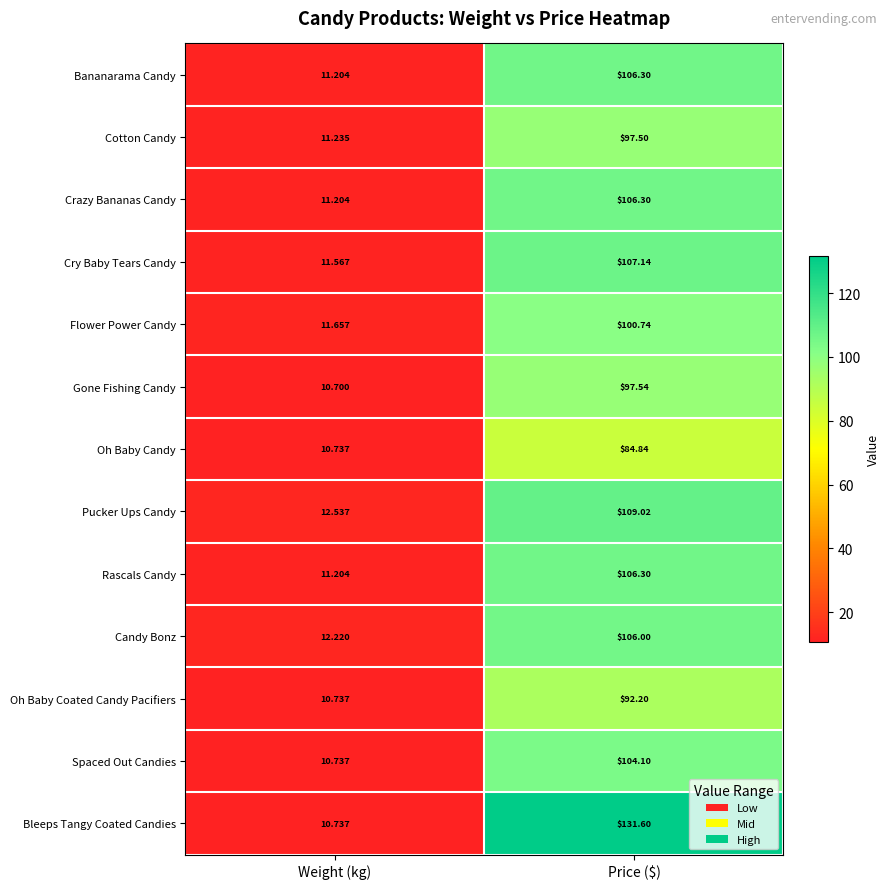

Where does the Oh Baby Candy series first go above 84?

Price ($)